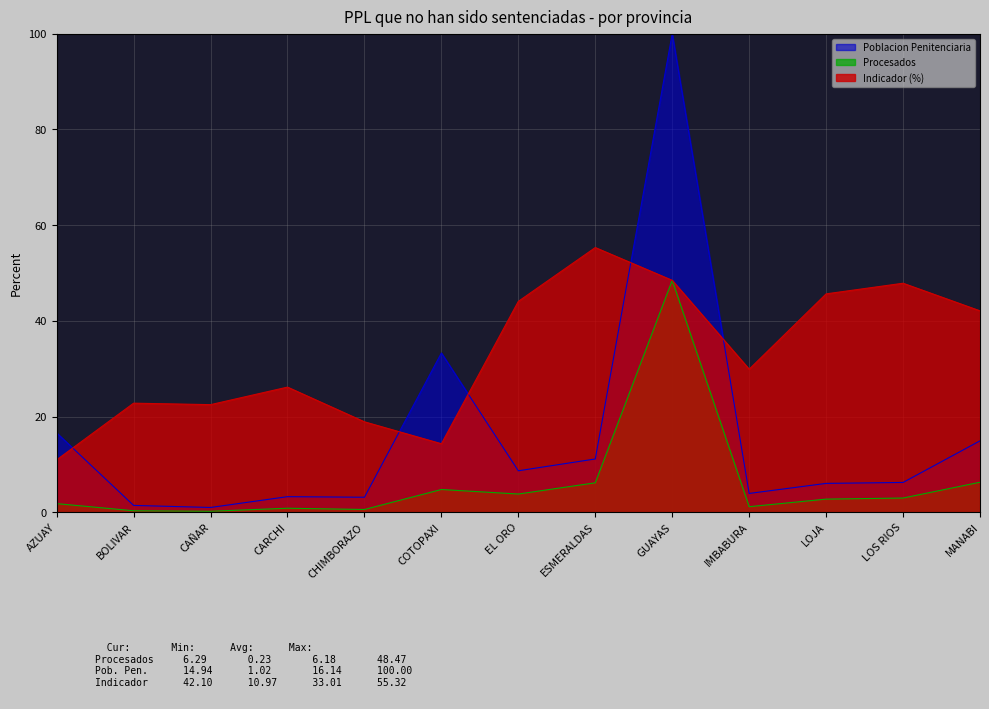

What is the label of the 6th point from the right?

ESMERALDAS